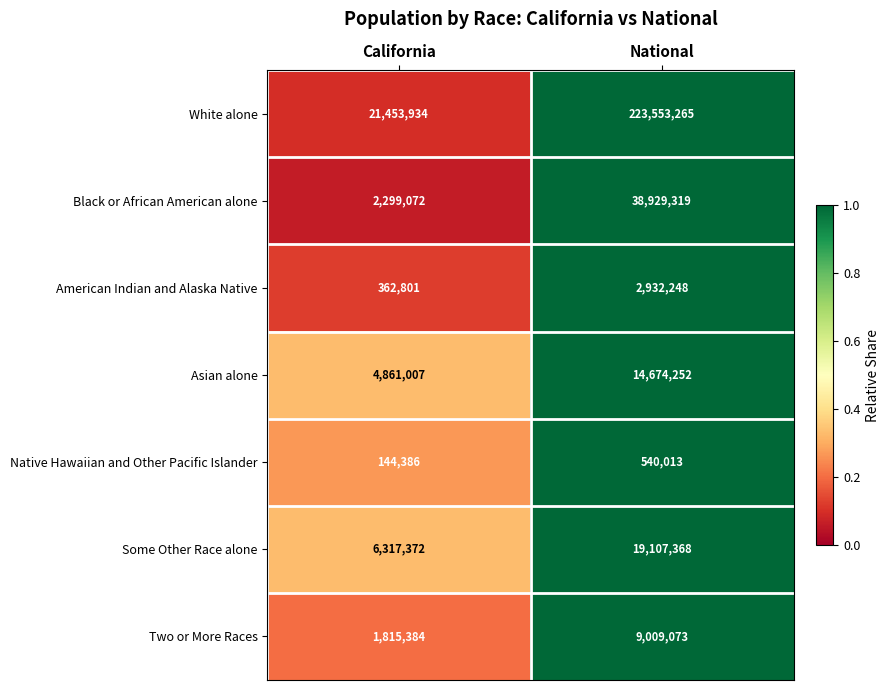

Which series has the largest range (max minus min)?

White alone